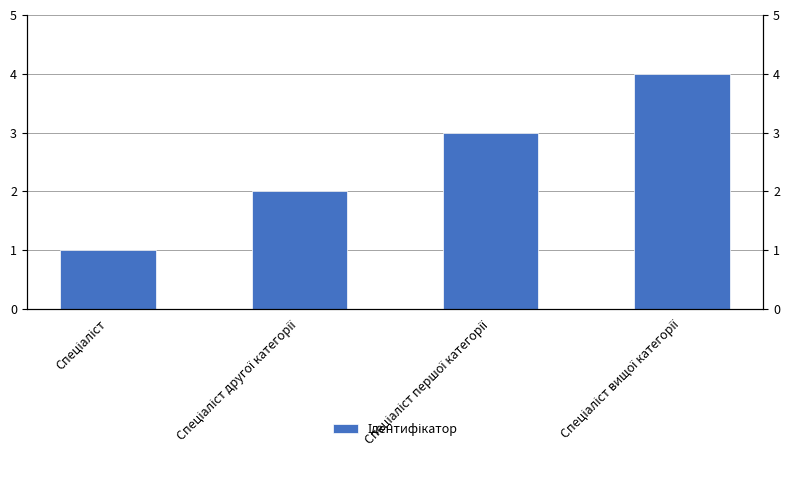

How many bars are there in total?

4